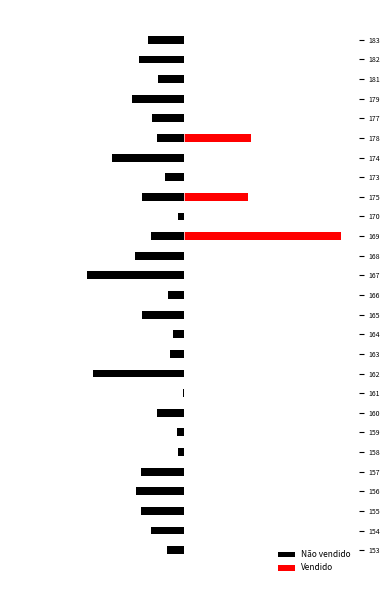

The value of Vendido at 178 is 71. True or false?

False